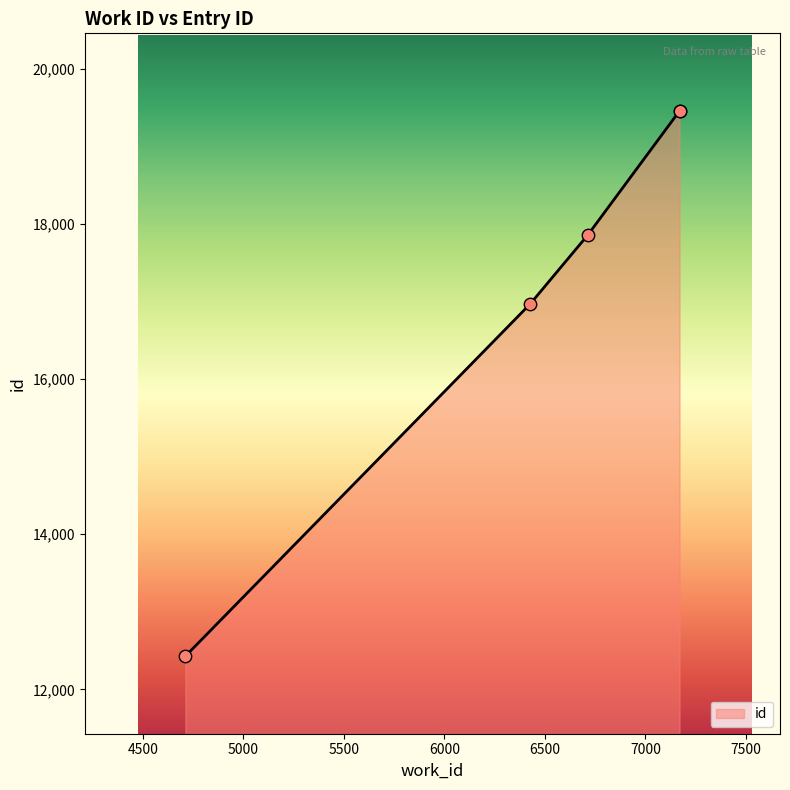

Approximately how many times larger is the value at 6426 compared to 6714?

1.0